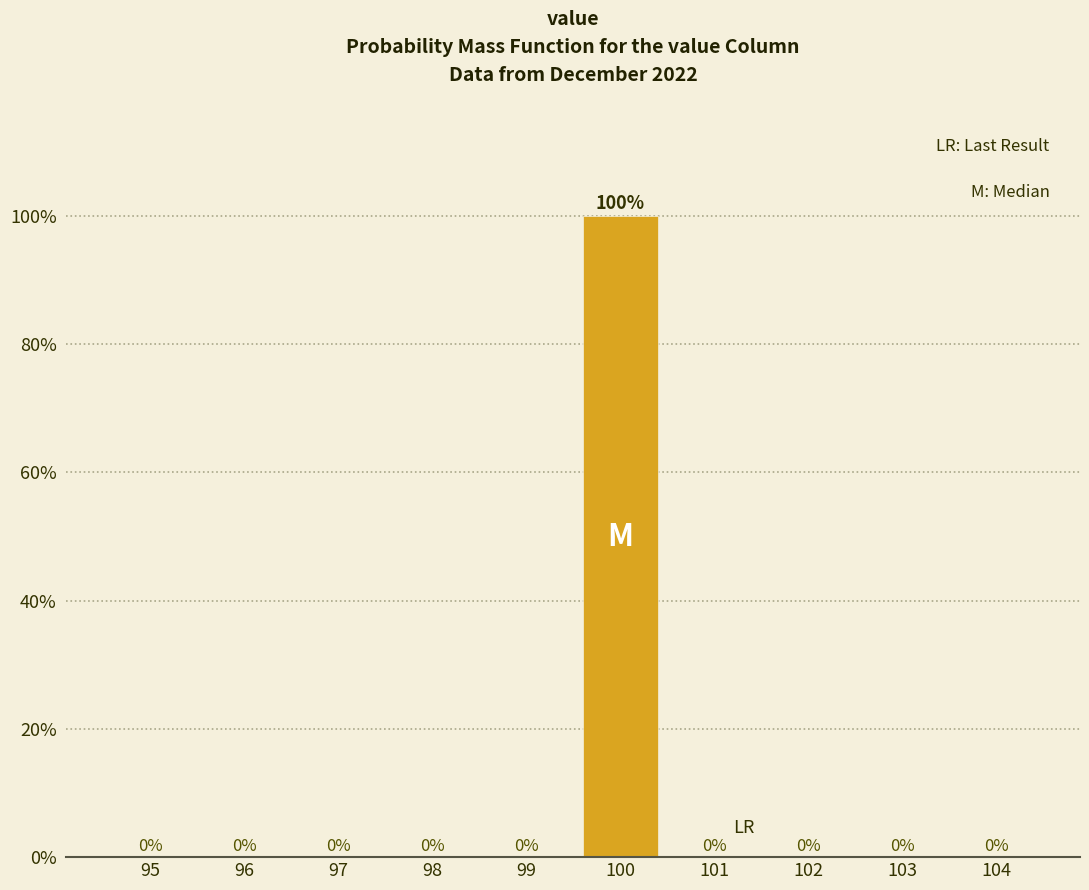

Reading right to left, extract all data points from this chart.

104=0	103=0	102=0	101=0	100=100	99=0	98=0	97=0	96=0	95=0